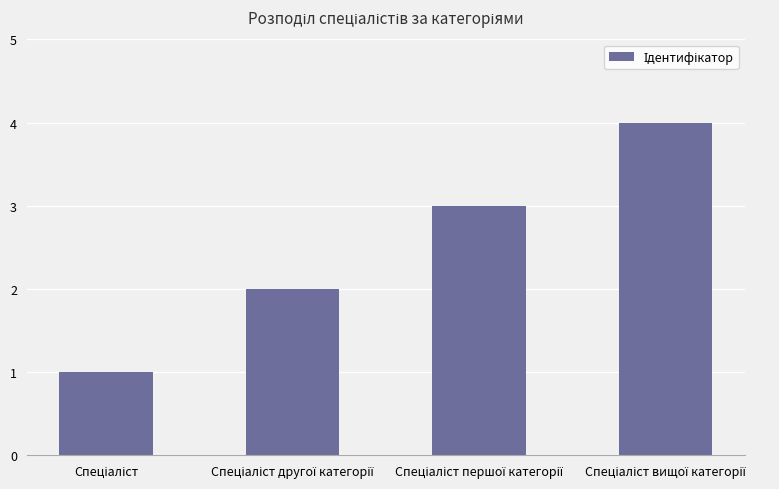

What is the sum of all values?

10